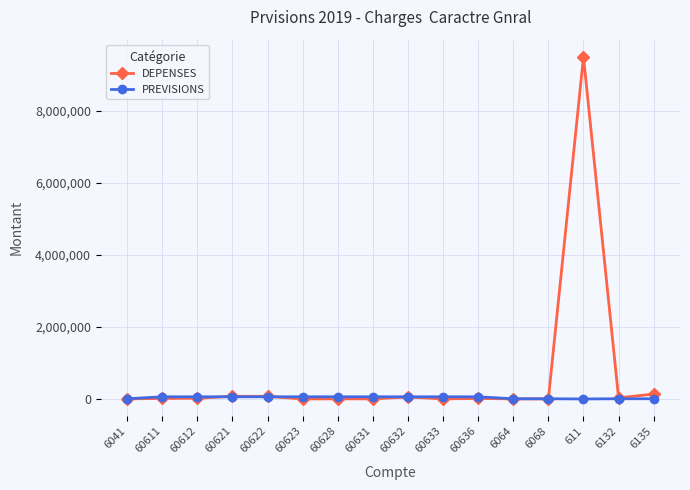

What is the smallest value displayed?

100